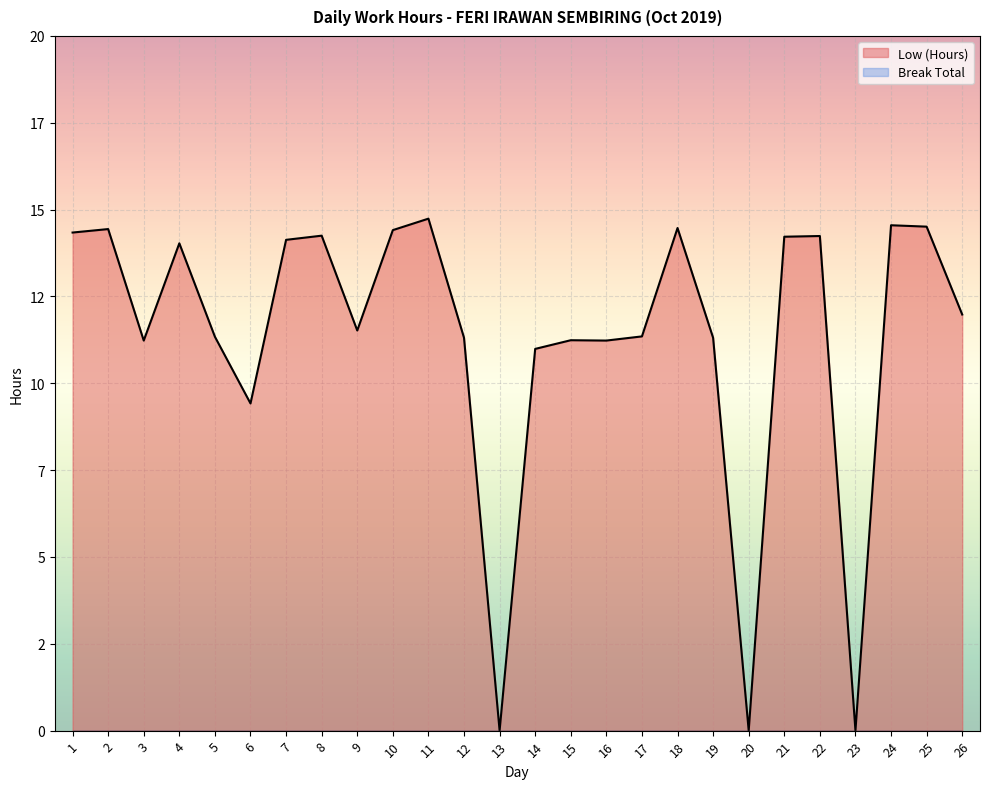

What is the change in value from 5 to 22?

+2.9